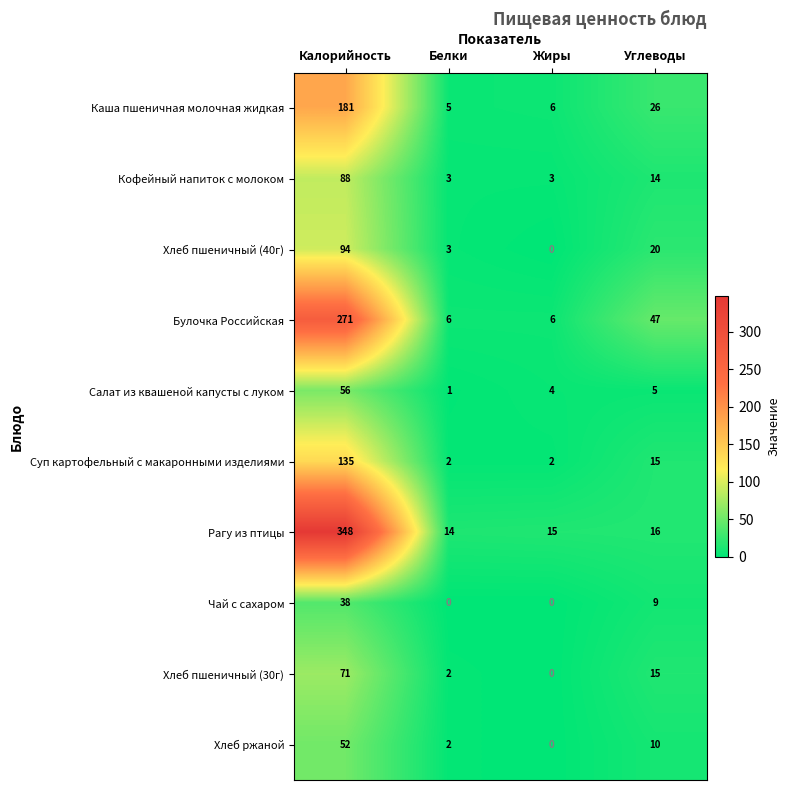

What is the difference between the Хлеб пшеничный (40г) values at Калорийность and Углеводы?

74